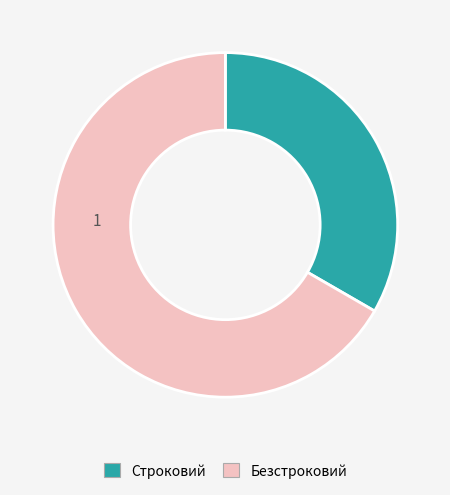

Which category accounts for the majority?

Безстроковий